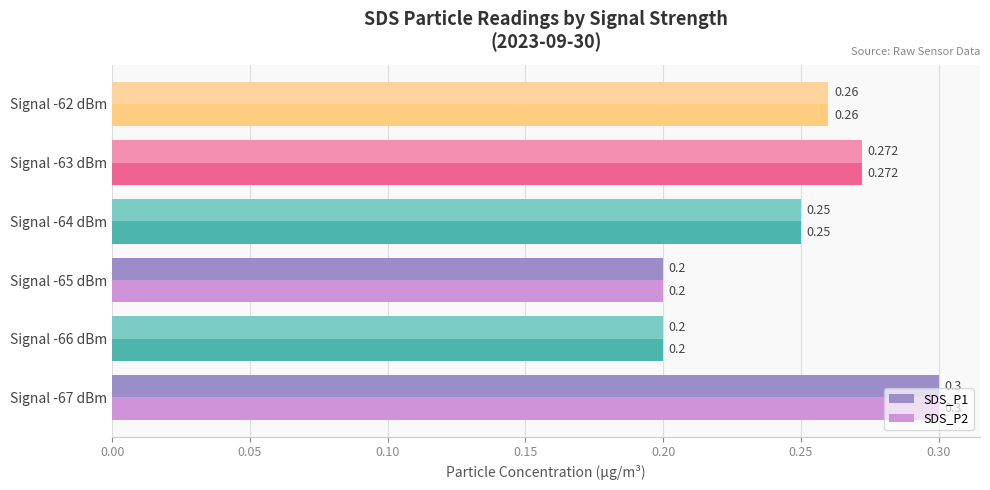

Is the value of SDS_P2 at Signal -65 dBm greater than the value of SDS_P1 at Signal -63 dBm?

No